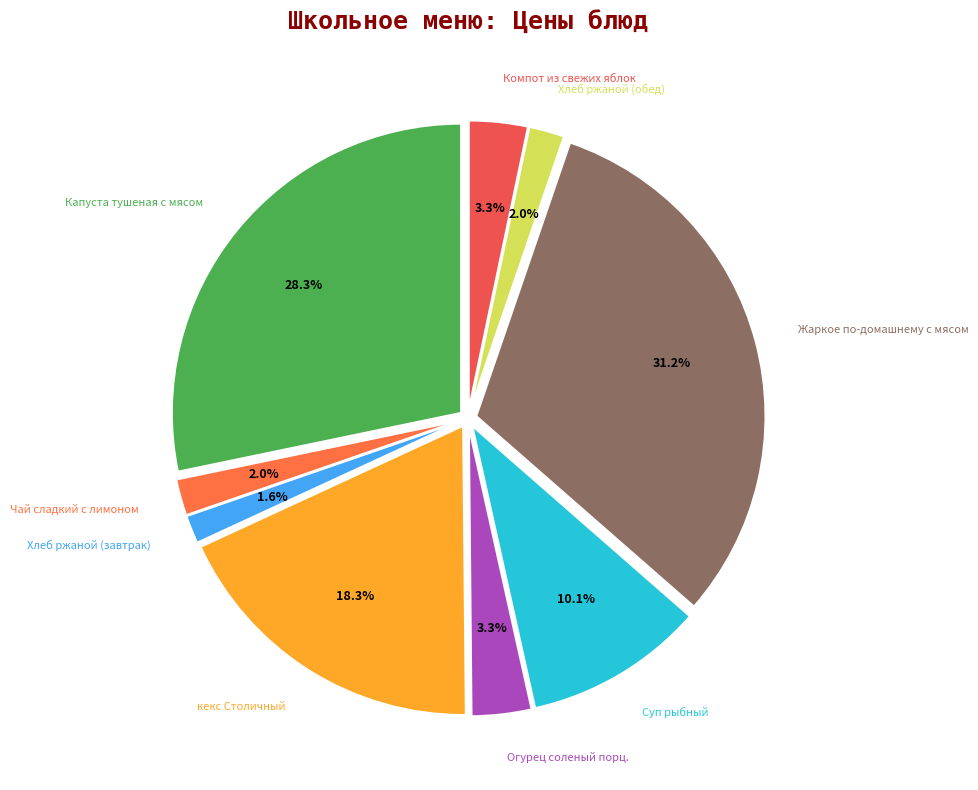

To the nearest percent, what portion does Огурец соленый порц. represent?

3%